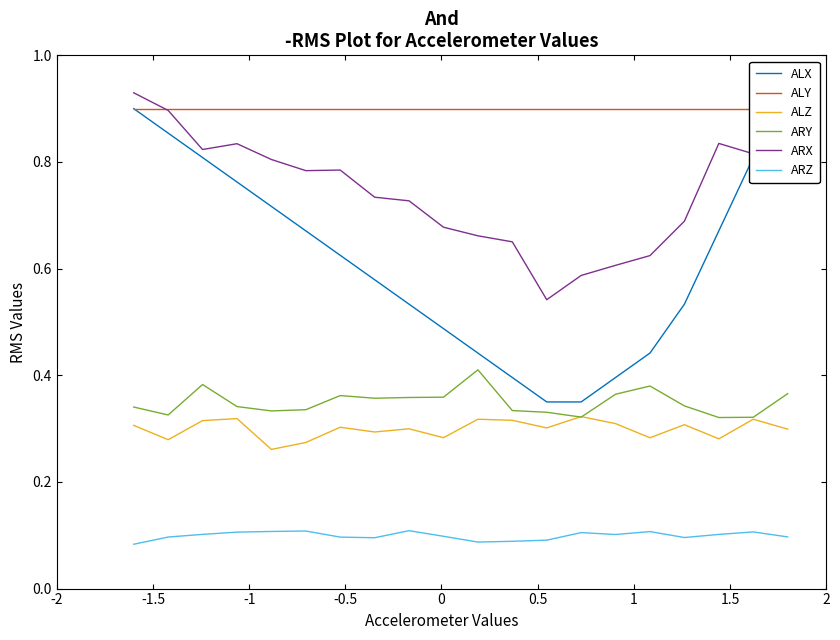

True or false: ARZ and ALZ cross at least once.

False